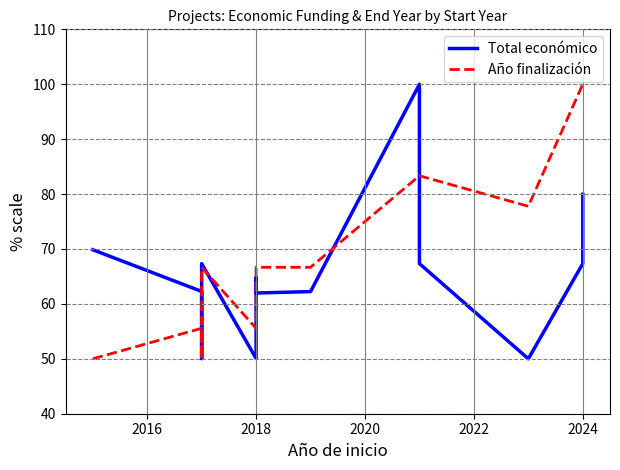

Which has a higher value, 2024 or 2024?

2024